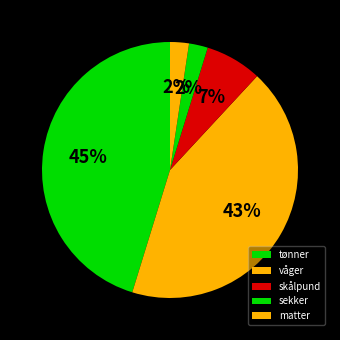

How many slices are in this pie chart?

5